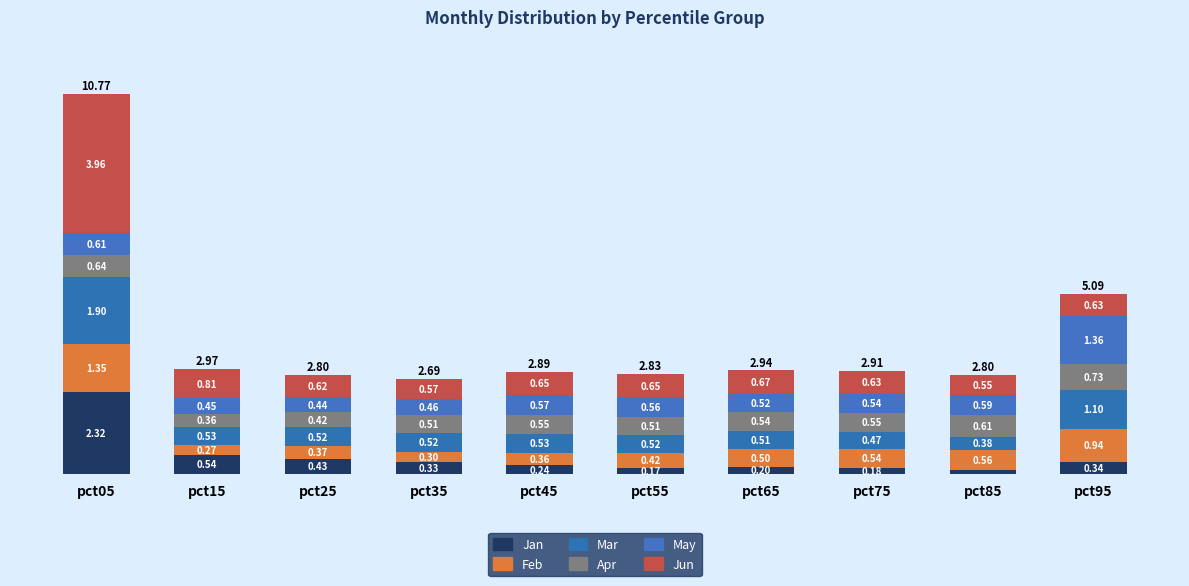

Are the bars horizontal?

No